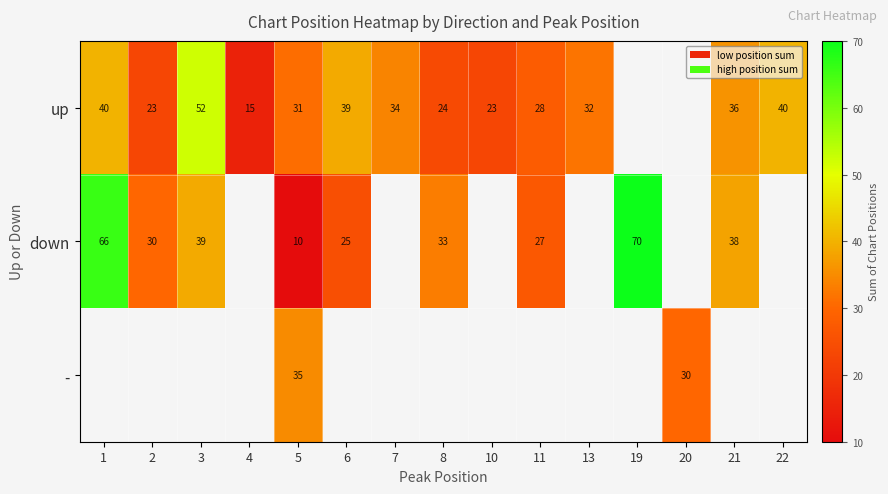

Between 20 and 22, which is larger?

22